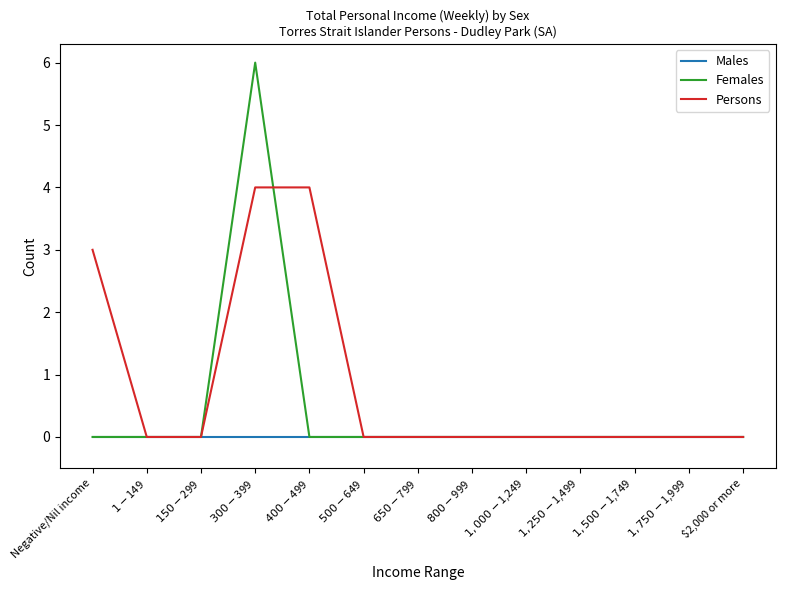

What is the difference between the Persons values at $300-$399 and $150-$299?

4